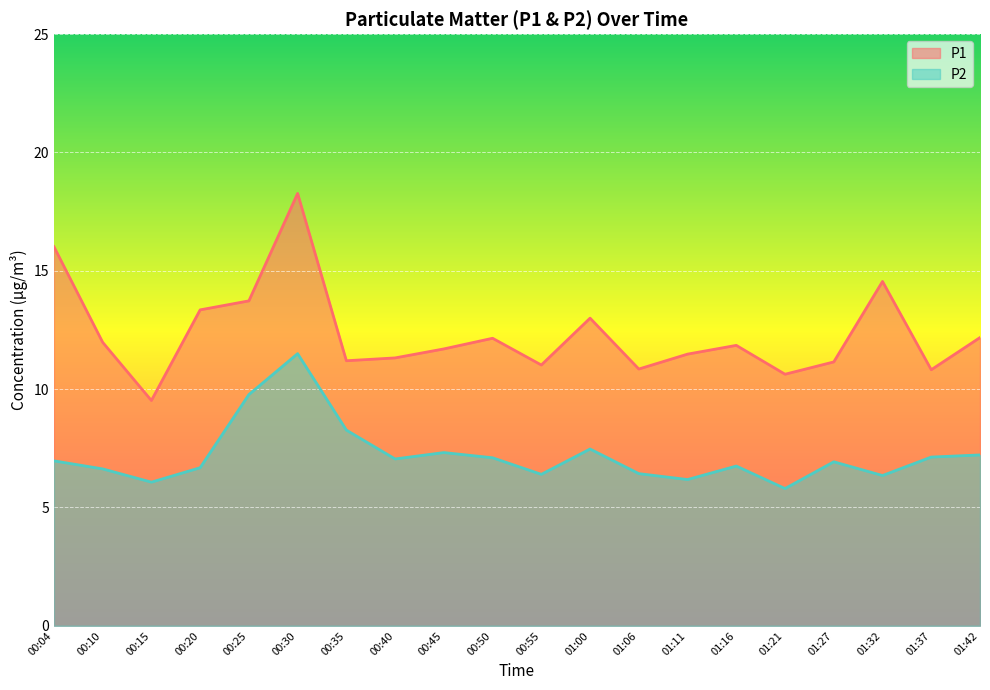

Which series changed the most between 01:32 and 01:42?

P1